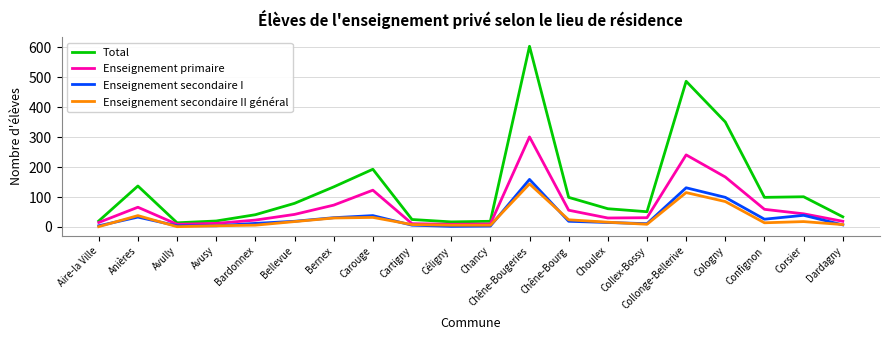

What is the spread (max minus min) of values at Aire-la Ville?

19